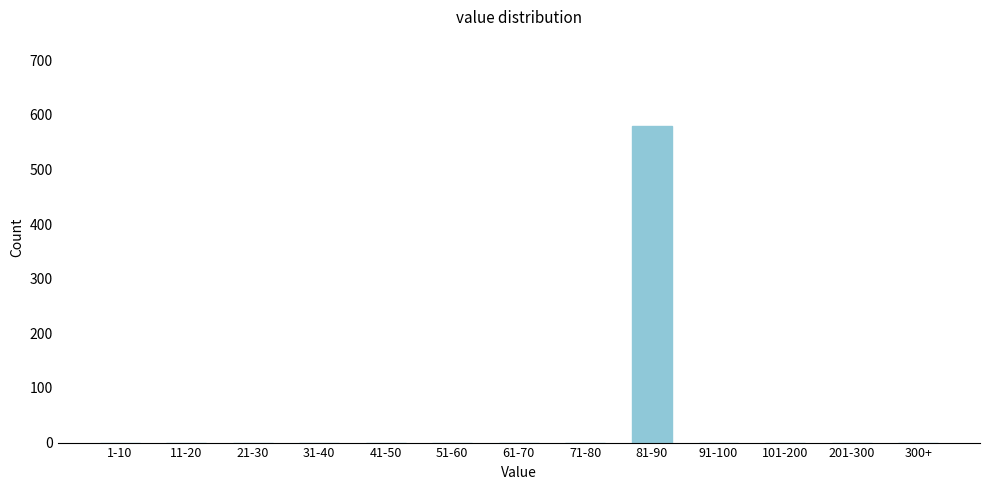

Reading left to right, extract all data points from this chart.

1-10=0	11-20=0	21-30=0	31-40=0	41-50=0	51-60=0	61-70=0	71-80=0	81-90=579	91-100=0	101-200=0	201-300=0	300+=0